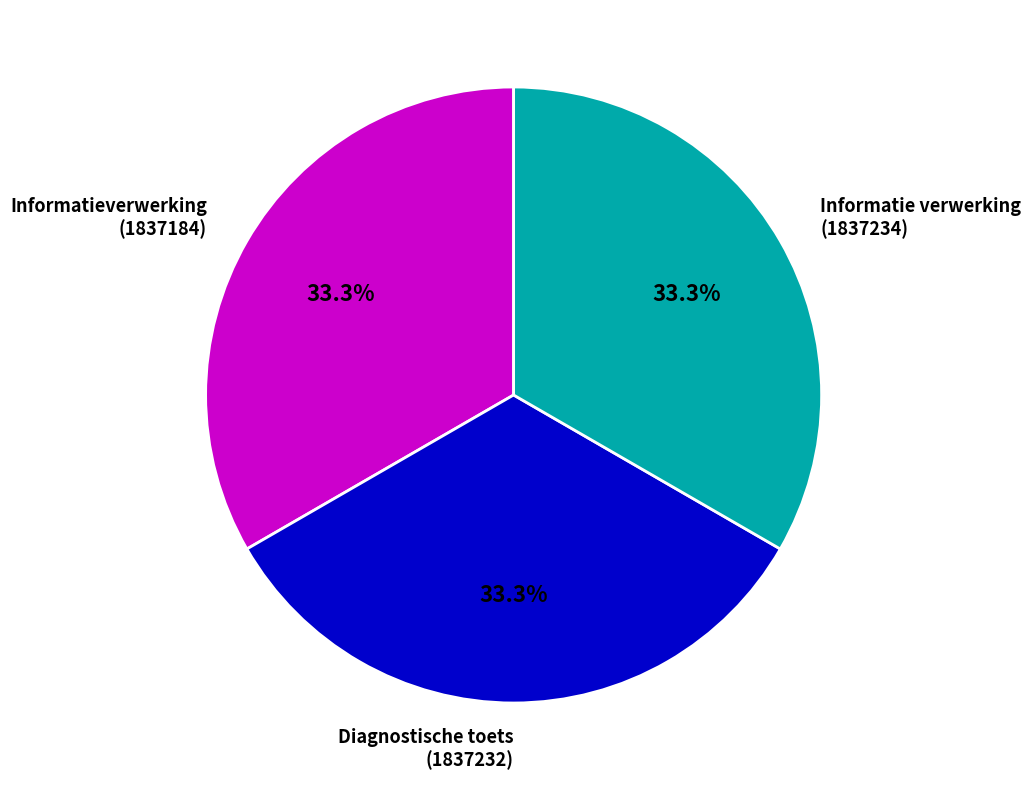

Is there a majority slice in this chart?

No